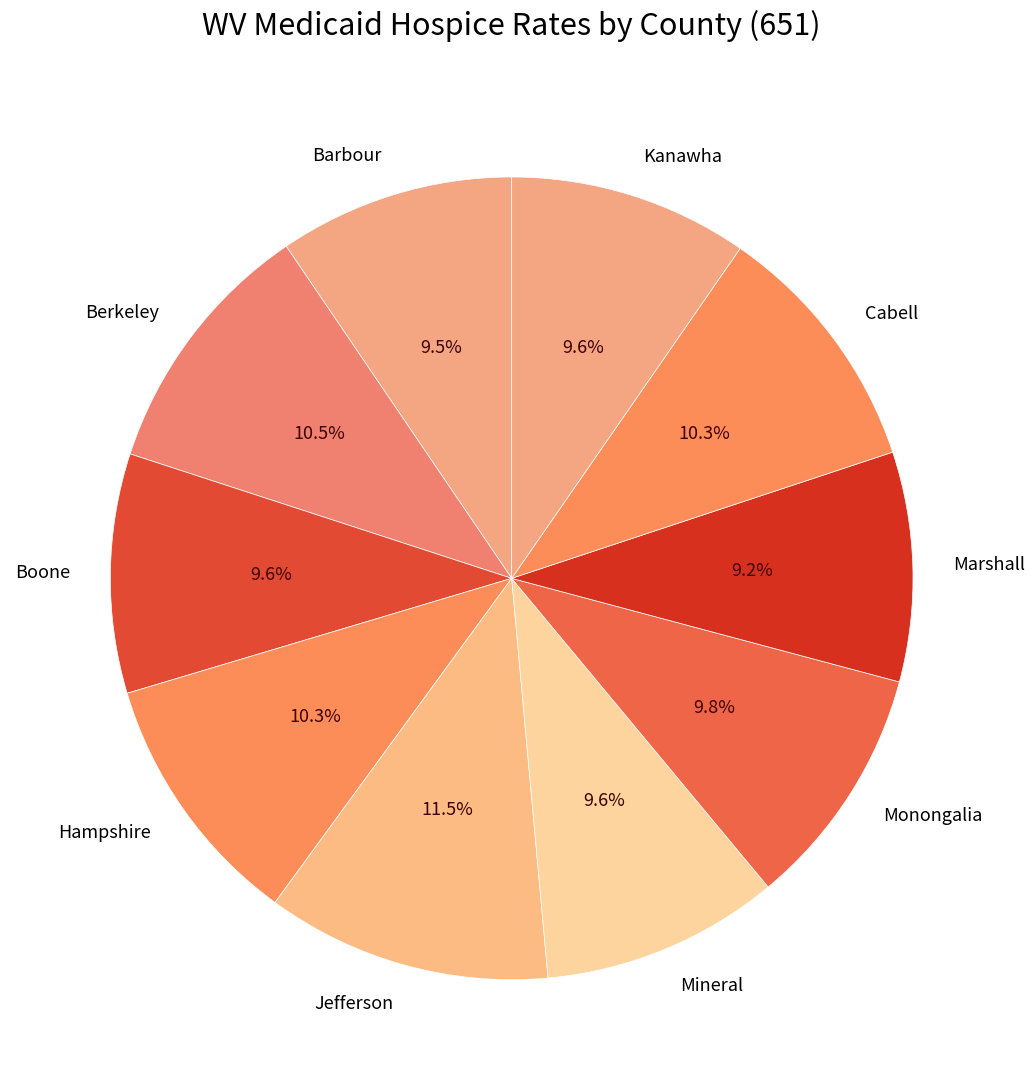

Which category has the biggest portion of the pie?

Jefferson